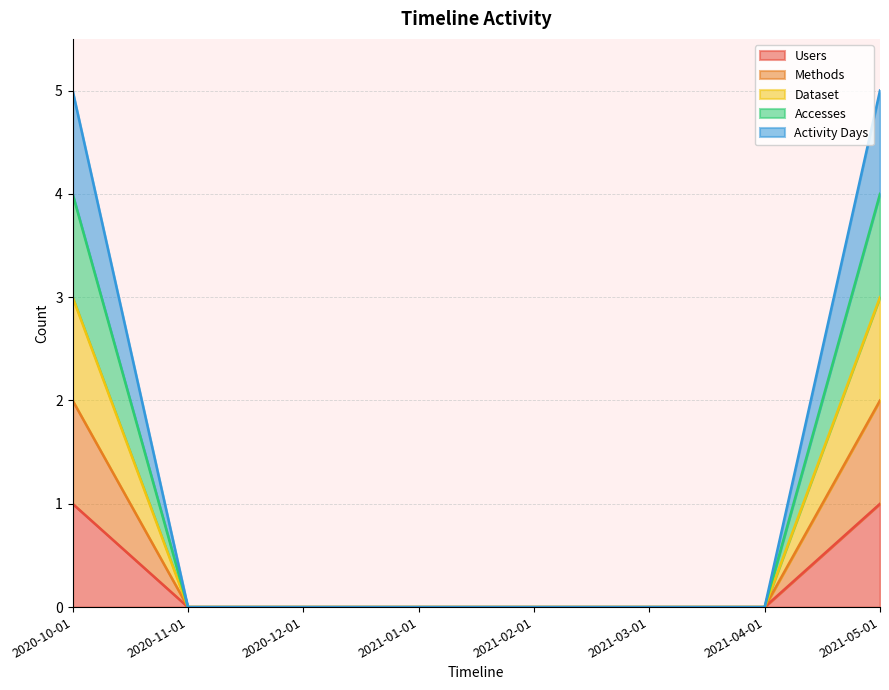

Reading right to left, extract all data points from this chart.

Users: 1	0	0	0	0	0	0	1
Methods: 2	0	0	0	0	0	0	2
Dataset: 3	0	0	0	0	0	0	3
Accesses: 4	0	0	0	0	0	0	4
Activity Days: 5	0	0	0	0	0	0	5